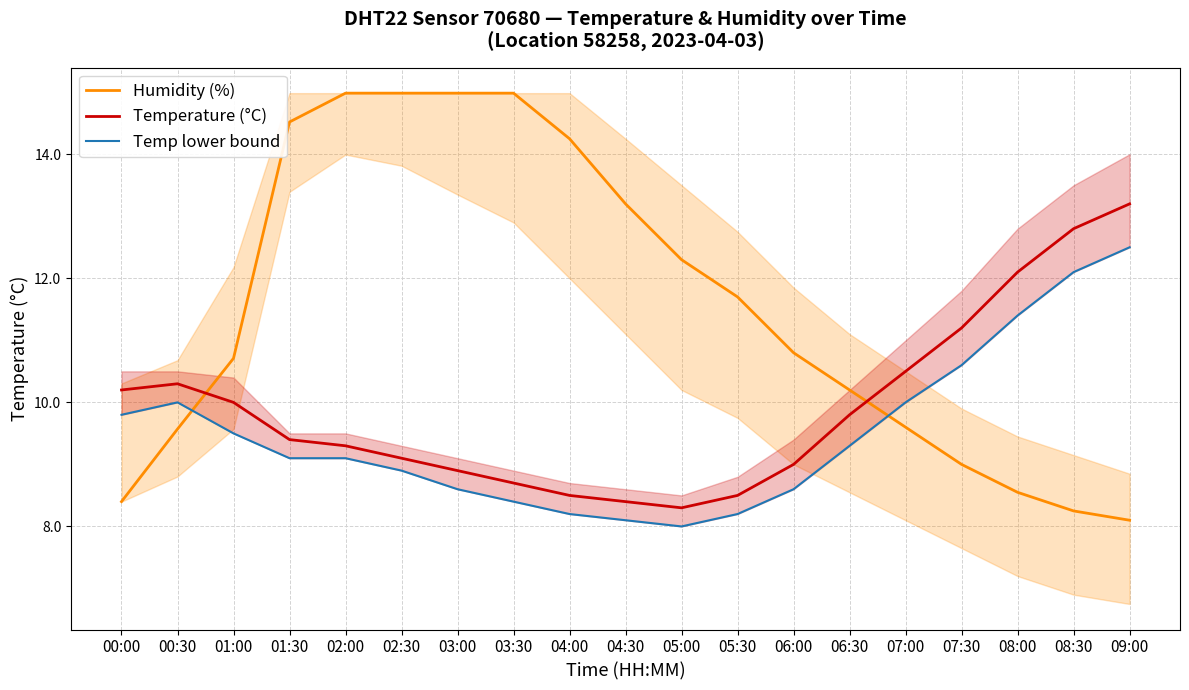

At 07:00, list the series in order from smallest to largest.

Humidity (%), Temp lower bound, Temperature (°C)